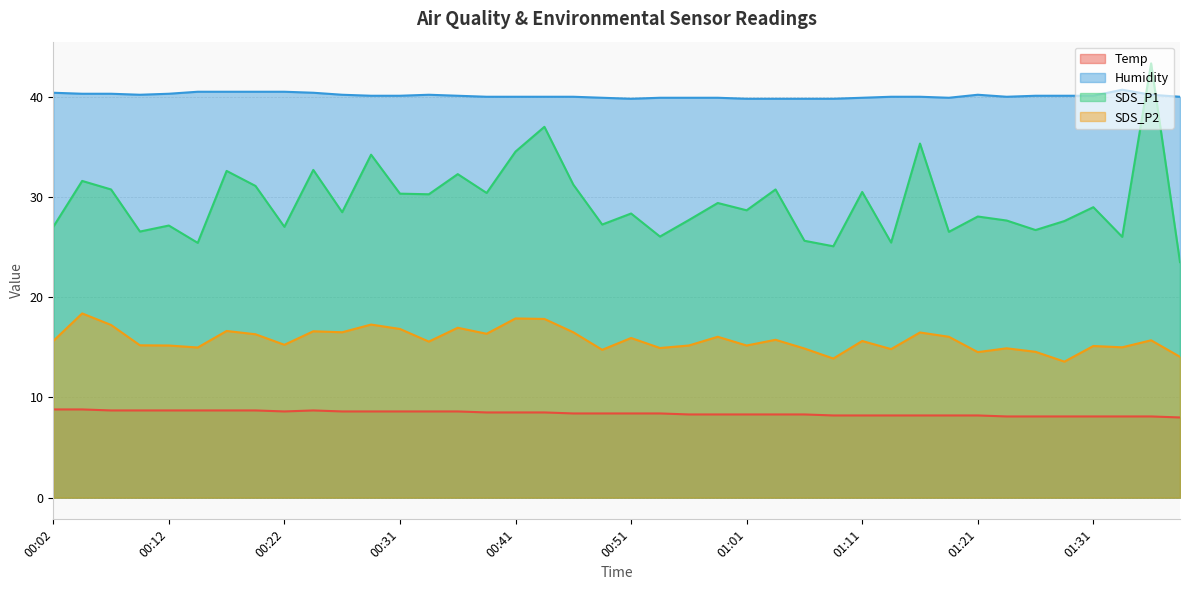

Reading right to left, what are all the values shown in this chart?

Temp: 01:38=8.0	01:36=8.1	01:33=8.1	01:31=8.1	01:28=8.1	01:26=8.1	01:23=8.1	01:21=8.2	01:18=8.2	01:16=8.2	01:13=8.2	01:11=8.2	01:08=8.2	01:06=8.3	01:04=8.3	01:01=8.3	00:59=8.3	00:56=8.3	00:54=8.4	00:51=8.4	00:49=8.4	00:46=8.4	00:44=8.5	00:41=8.5	00:39=8.5	00:36=8.6	00:34=8.6	00:31=8.6	00:29=8.6	00:27=8.6	00:24=8.7	00:22=8.6	00:19=8.7	00:17=8.7	00:14=8.7	00:12=8.7	00:09=8.7	00:07=8.7	00:04=8.8	00:02=8.8
Humidity: 01:38=40.0	01:36=40.2	01:33=40.7	01:31=40.1	01:28=40.1	01:26=40.1	01:23=40.0	01:21=40.2	01:18=39.9	01:16=40.0	01:13=40.0	01:11=39.9	01:08=39.8	01:06=39.8	01:04=39.8	01:01=39.8	00:59=39.9	00:56=39.9	00:54=39.9	00:51=39.8	00:49=39.9	00:46=40.0	00:44=40.0	00:41=40.0	00:39=40.0	00:36=40.1	00:34=40.2	00:31=40.1	00:29=40.1	00:27=40.2	00:24=40.4	00:22=40.5	00:19=40.5	00:17=40.5	00:14=40.5	00:12=40.3	00:09=40.2	00:07=40.3	00:04=40.3	00:02=40.4
SDS_P1: 01:38=23.5	01:36=43.3	01:33=26.0	01:31=29.0	01:28=27.6	01:26=26.7	01:23=27.6	01:21=28.1	01:18=26.5	01:16=35.3	01:13=25.4	01:11=30.5	01:08=25.1	01:06=25.6	01:04=30.8	01:01=28.7	00:59=29.4	00:56=27.7	00:54=26.1	00:51=28.4	00:49=27.2	00:46=31.2	00:44=37.0	00:41=34.5	00:39=30.4	00:36=32.3	00:34=30.3	00:31=30.3	00:29=34.2	00:27=28.5	00:24=32.7	00:22=27.0	00:19=31.1	00:17=32.6	00:14=25.4	00:12=27.1	00:09=26.6	00:07=30.8	00:04=31.6	00:02=27.0
SDS_P2: 01:38=14.1	01:36=15.7	01:33=15.0	01:31=15.1	01:28=13.6	01:26=14.6	01:23=14.9	01:21=14.5	01:18=16.1	01:16=16.5	01:13=14.8	01:11=15.6	01:08=13.9	01:06=14.9	01:04=15.8	01:01=15.2	00:59=16.1	00:56=15.2	00:54=14.9	00:51=15.9	00:49=14.8	00:46=16.5	00:44=17.8	00:41=17.9	00:39=16.4	00:36=16.9	00:34=15.6	00:31=16.8	00:29=17.3	00:27=16.5	00:24=16.6	00:22=15.2	00:19=16.3	00:17=16.6	00:14=15.0	00:12=15.2	00:09=15.2	00:07=17.2	00:04=18.4	00:02=15.6